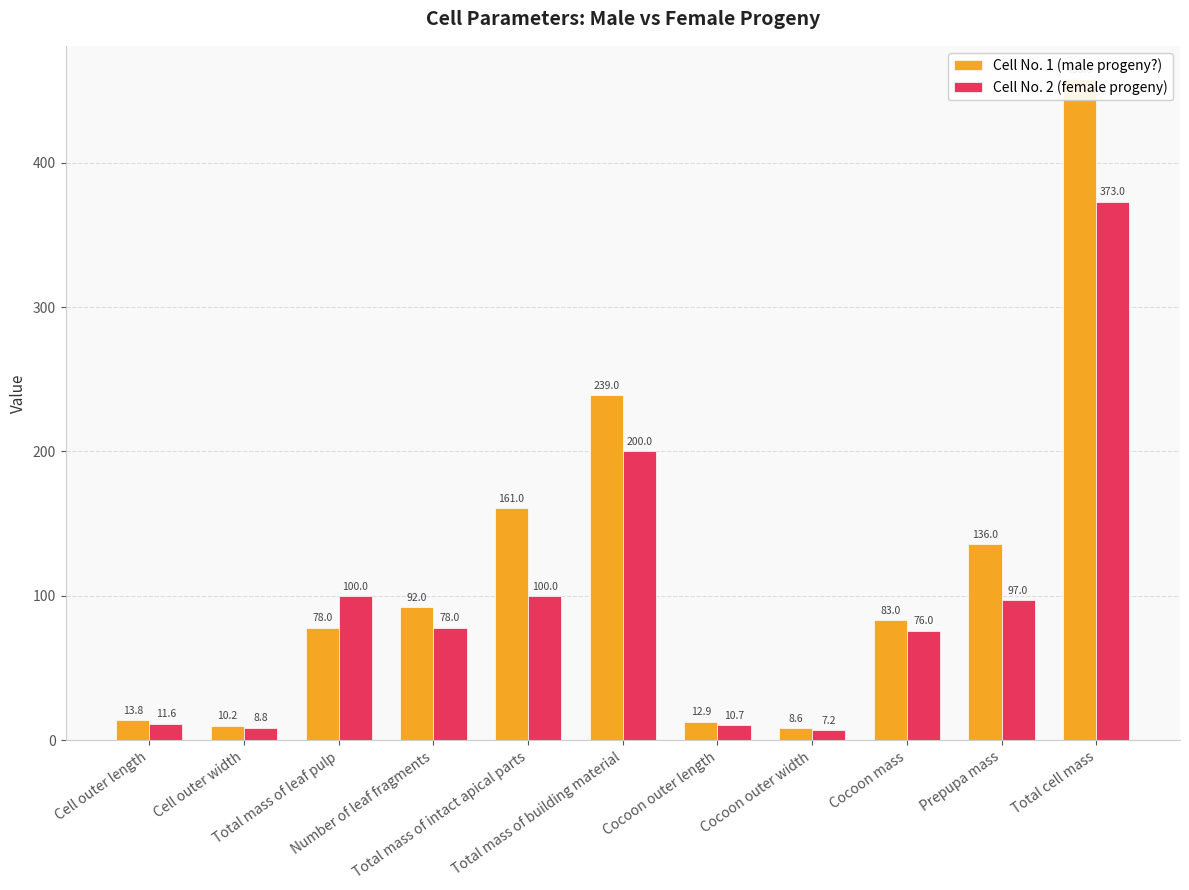

How many categories are shown in the chart?

11